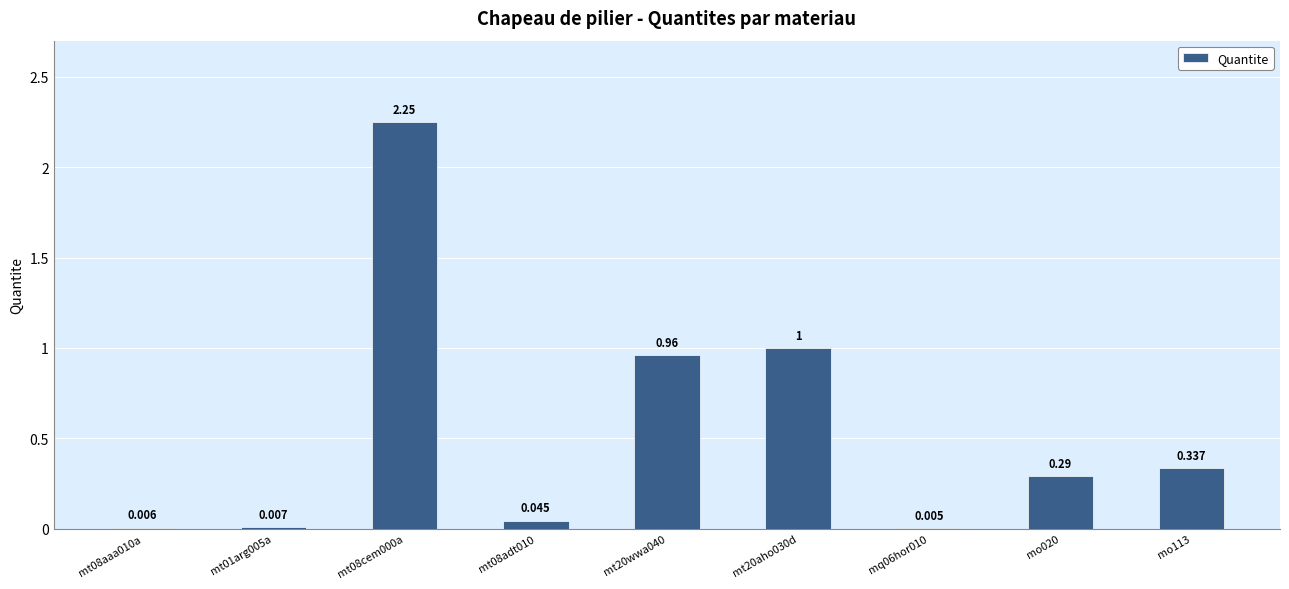

List the labels in order of value, largest first.

mt08cem000a, mt20aho030d, mt20wwa040, mo113, mo020, mt08adt010, mt01arg005a, mt08aaa010a, mq06hor010